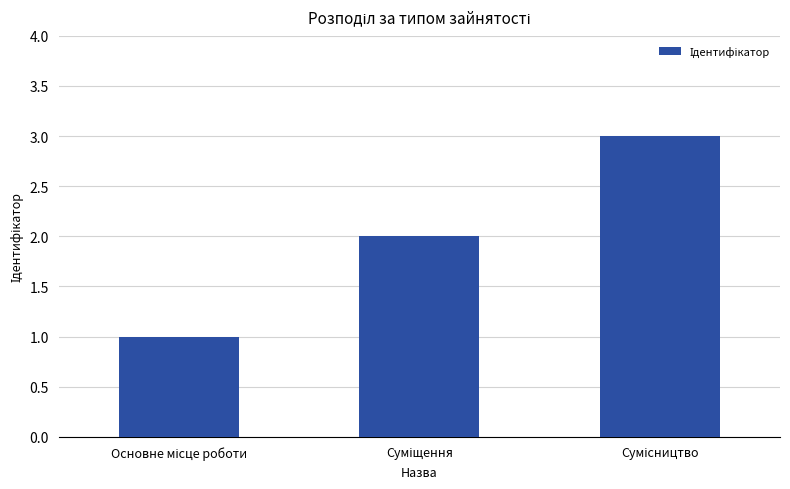

What is the maximum value shown in the chart?

3